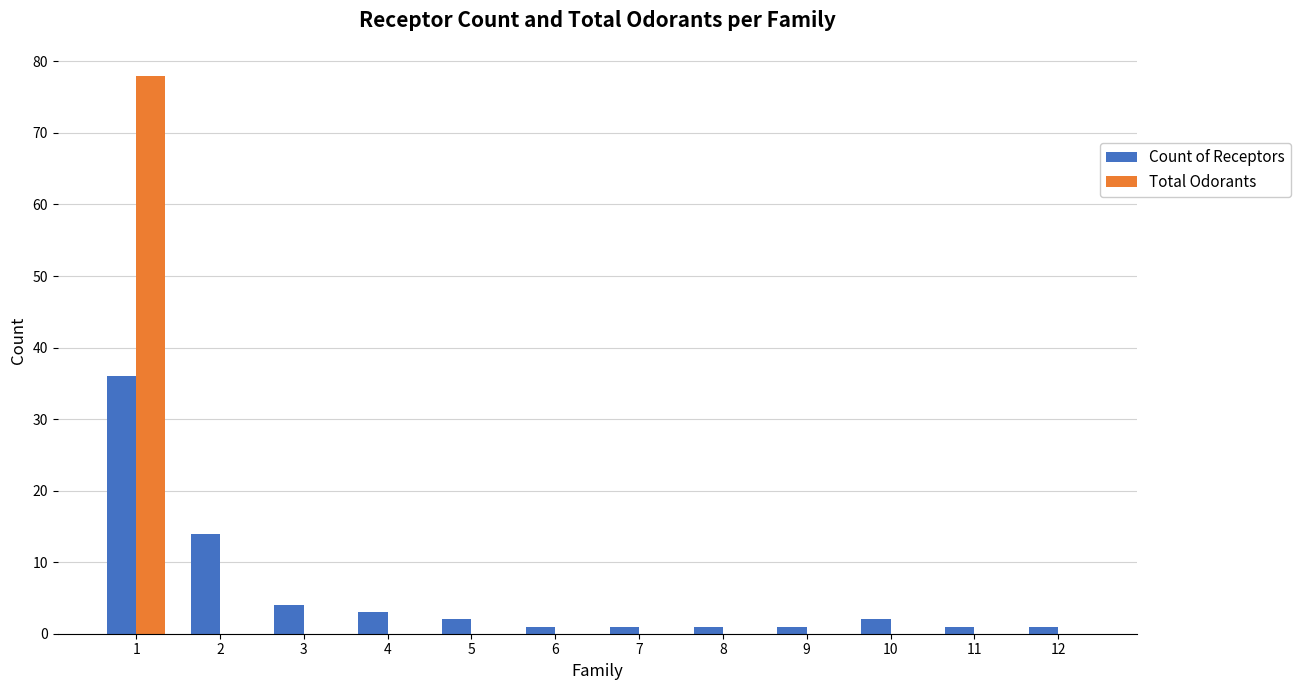

Between 1 and 10, which series saw the biggest shift?

Total Odorants